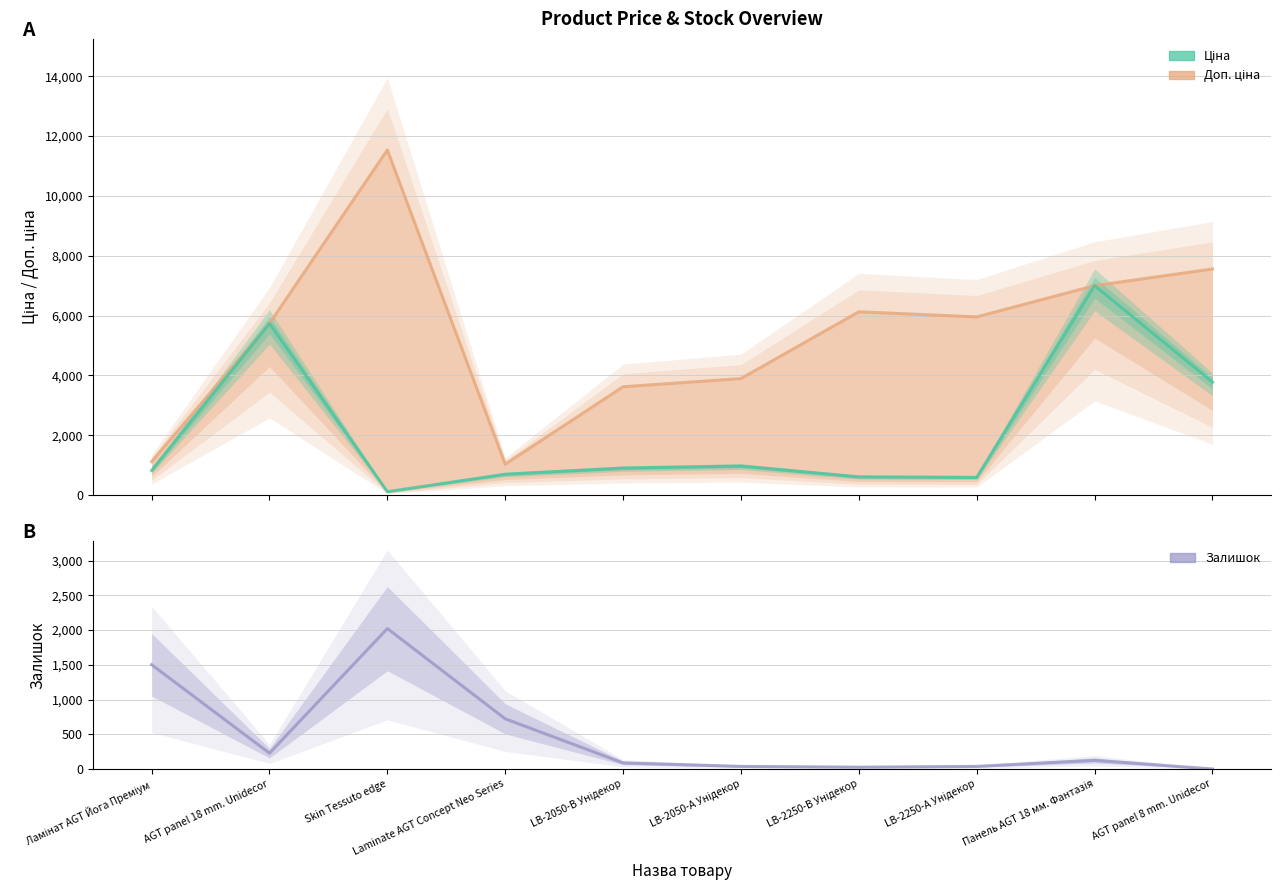

What is the approximate value of Ціна at Панель AGT 18 мм. Фантазія?

7002.6